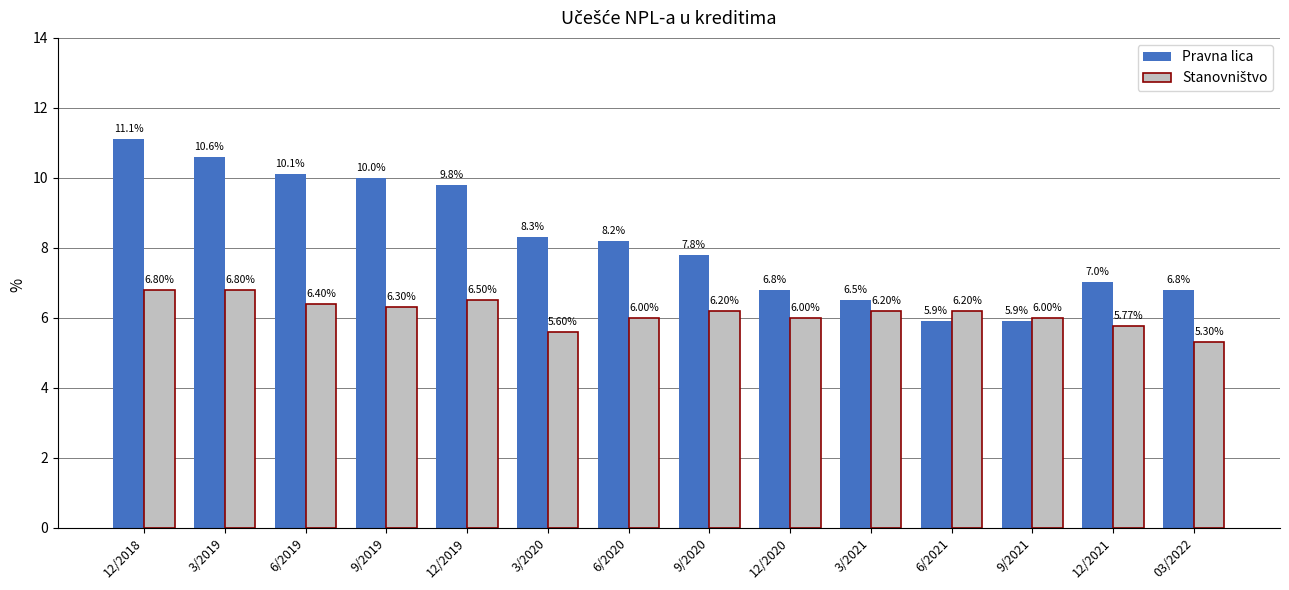

What position from the right is 9/2020?

7